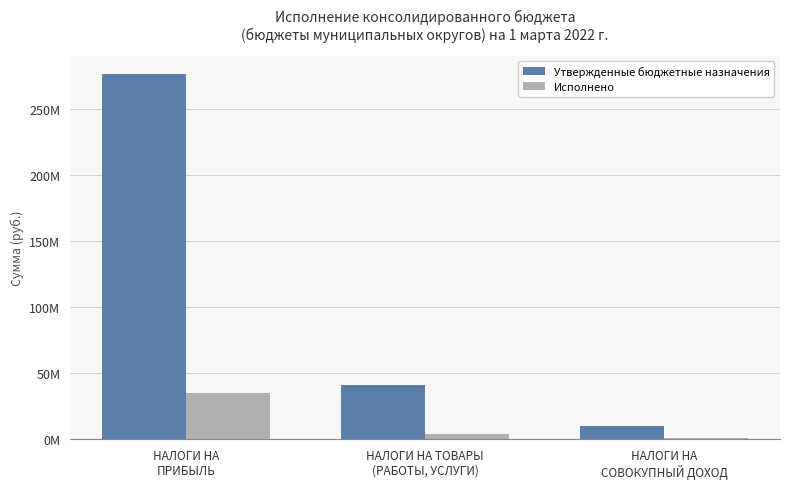

Are the bars grouped side by side (vs. stacked)?

Yes